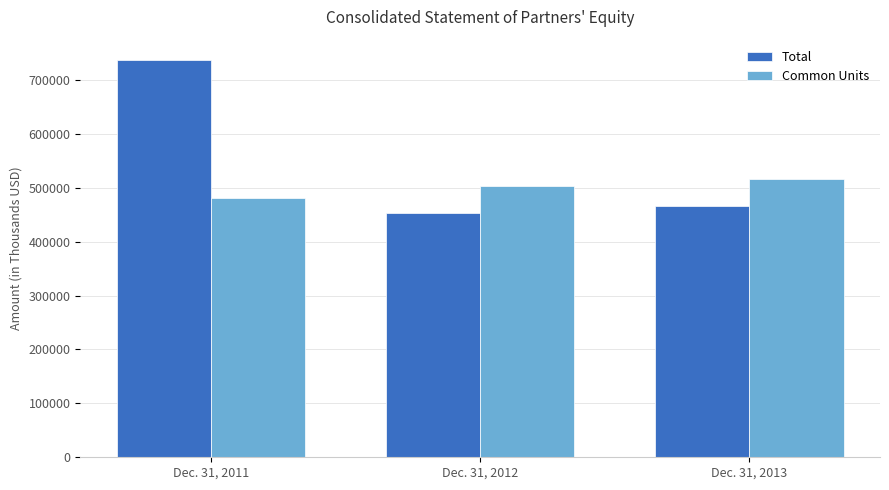

Reading left to right, transcribe all the data shown in this chart.

Total: Dec. 31, 2011=737678	Dec. 31, 2012=452856	Dec. 31, 2013=466934
Common Units: Dec. 31, 2011=481439	Dec. 31, 2012=502809	Dec. 31, 2013=516147